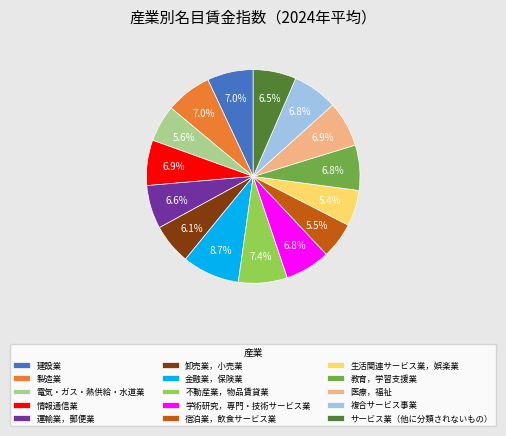

What is the ratio of the value at 運輸業，郵便業 to the value at 卸売業，小売業?

1.1